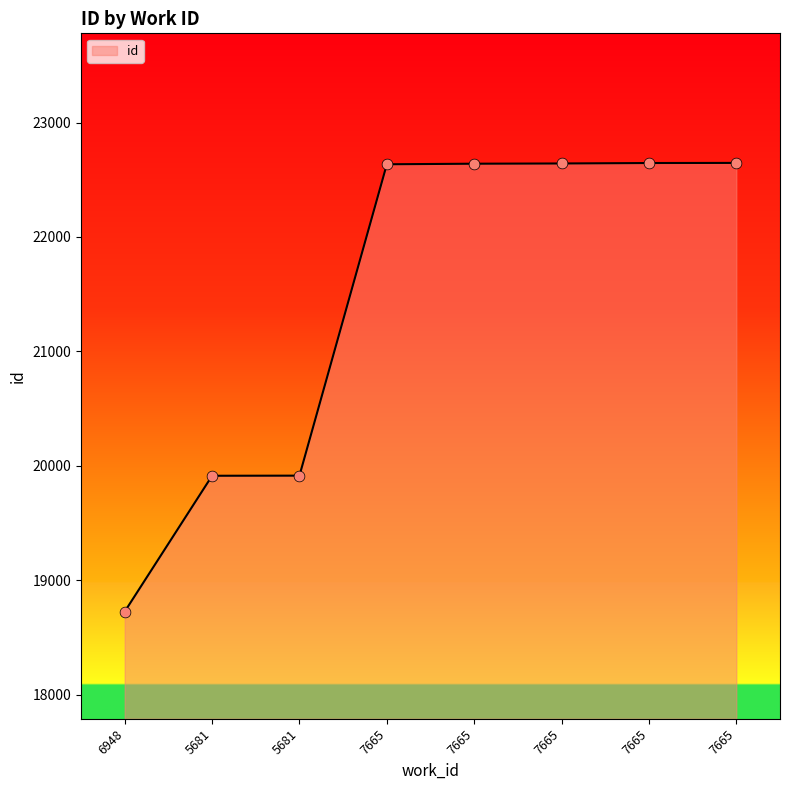

How many series are shown in this chart?

1